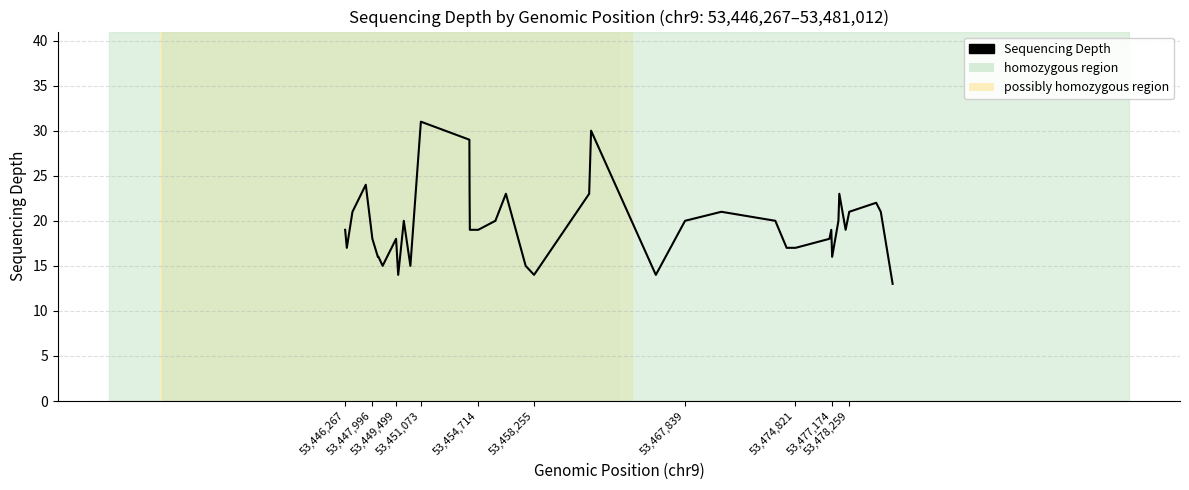

What is the average value?

19